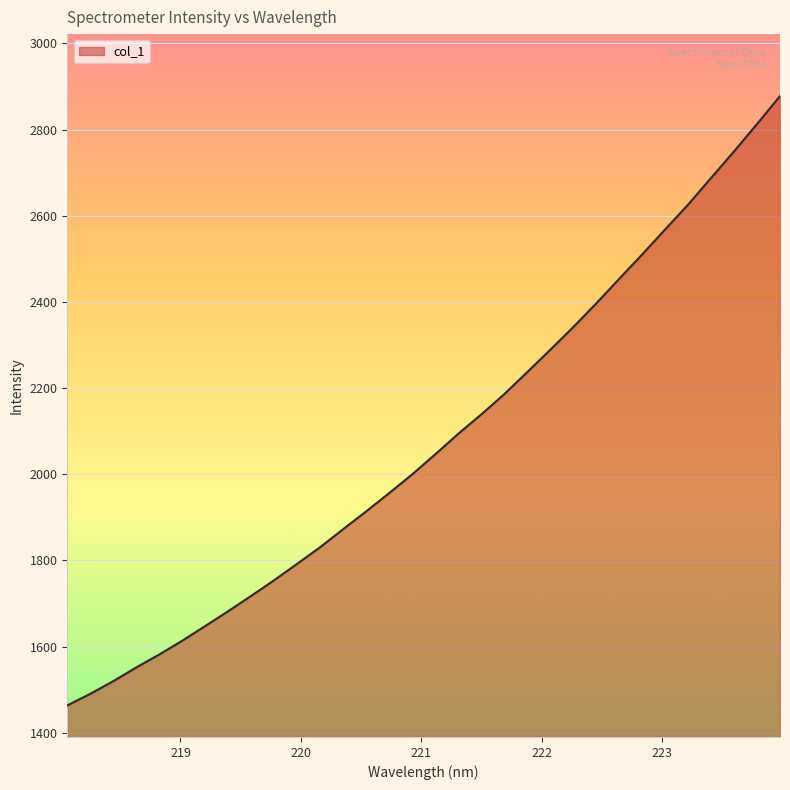

What is the difference between the maximum and minimum values?

1414.2